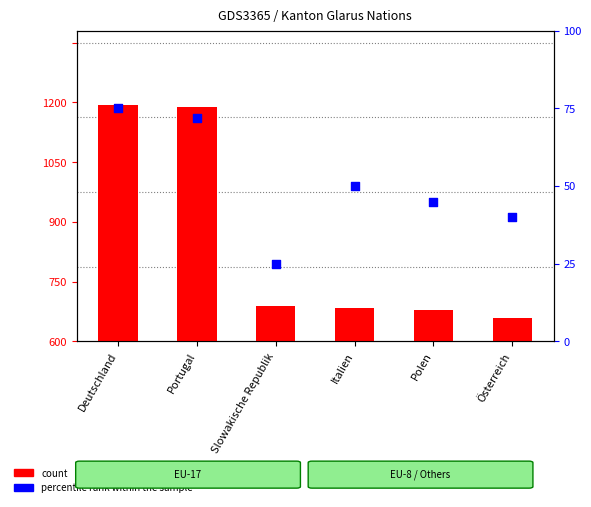

What is the total value across all series at Österreich?

50